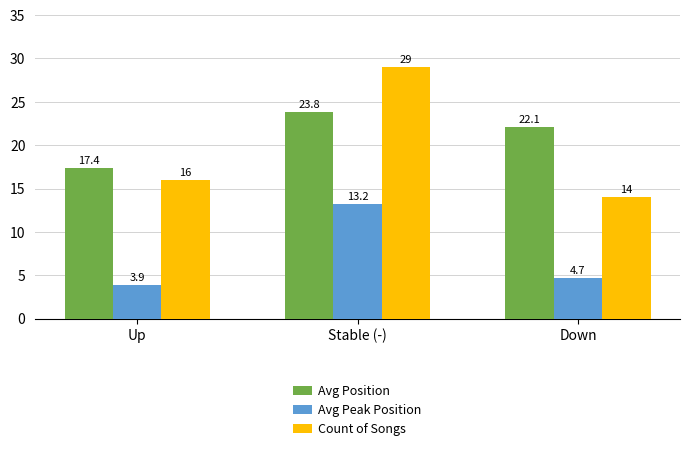

What is the total value across all series at Stable (-)?

66.0